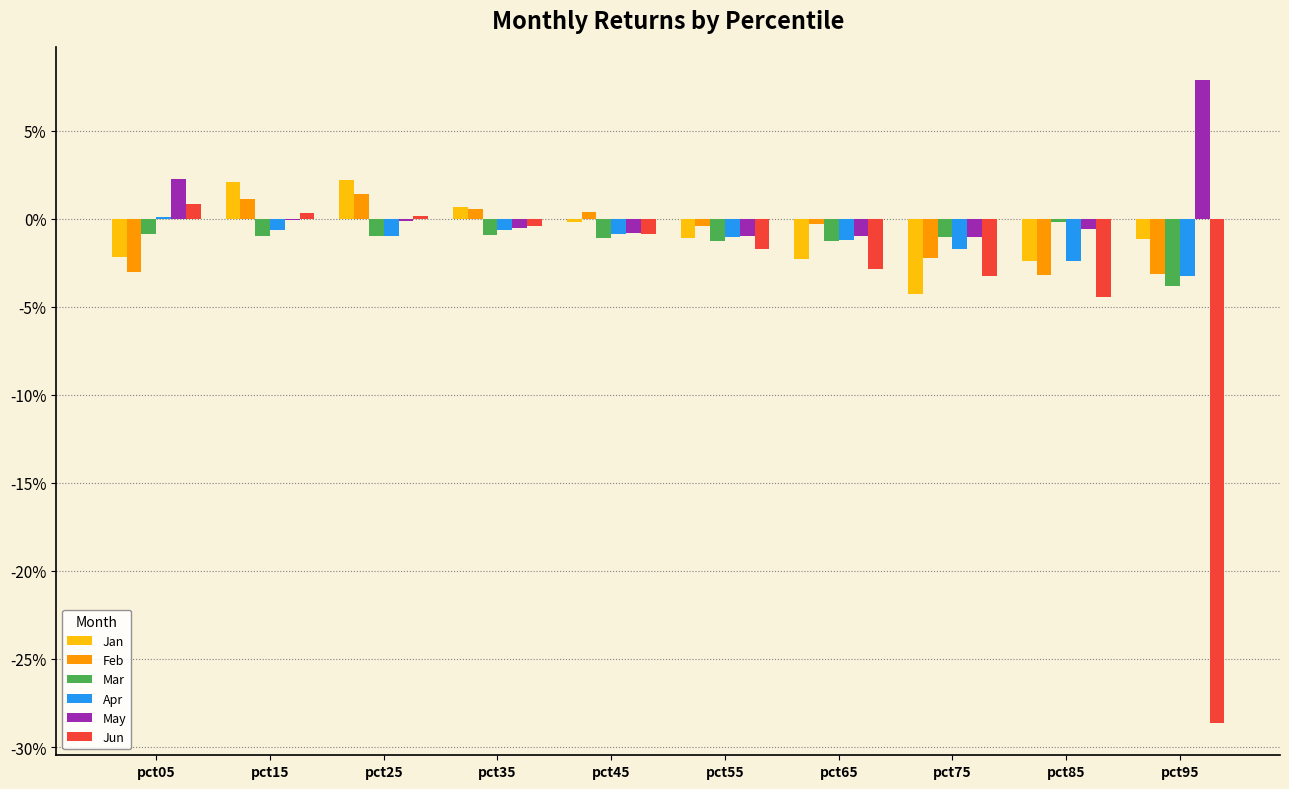

Is the value of Jun at pct75 greater than the value of Mar at pct75?

No